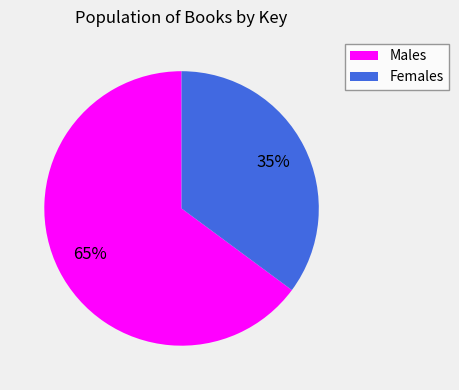

Is there a majority slice in this chart?

Yes